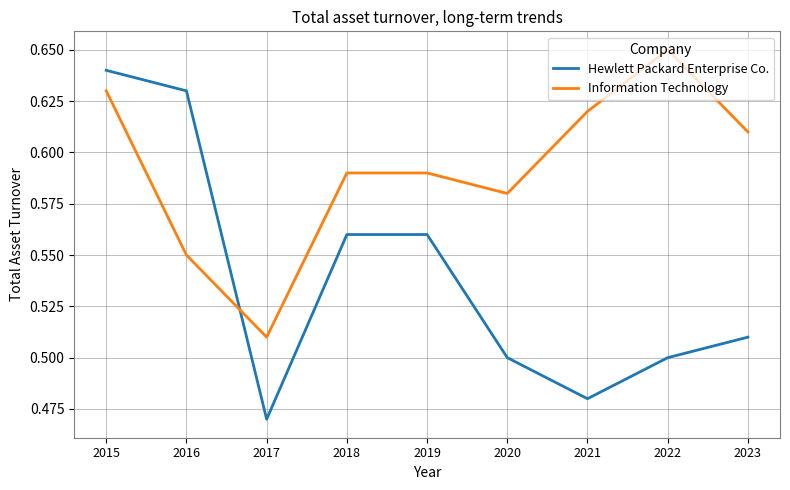

The value of Hewlett Packard Enterprise Co. at 2023 is 0.5. True or false?

True